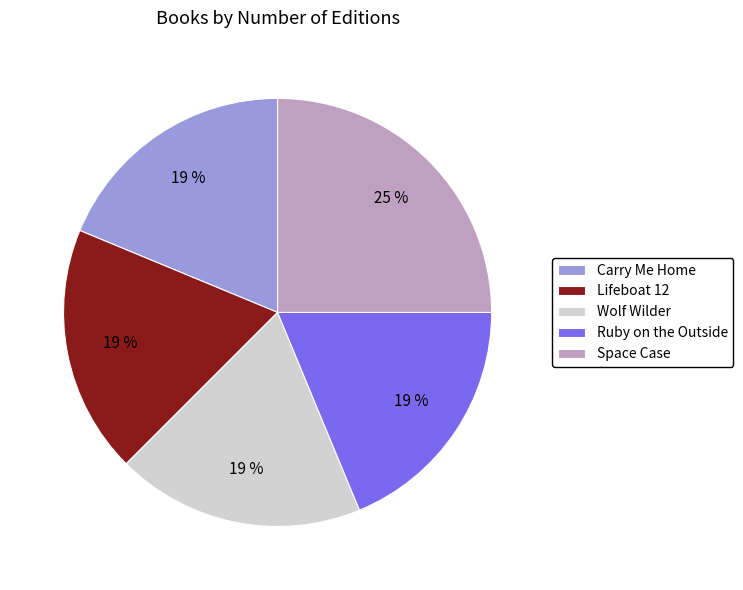

What is the largest slice in the pie chart?

Space Case